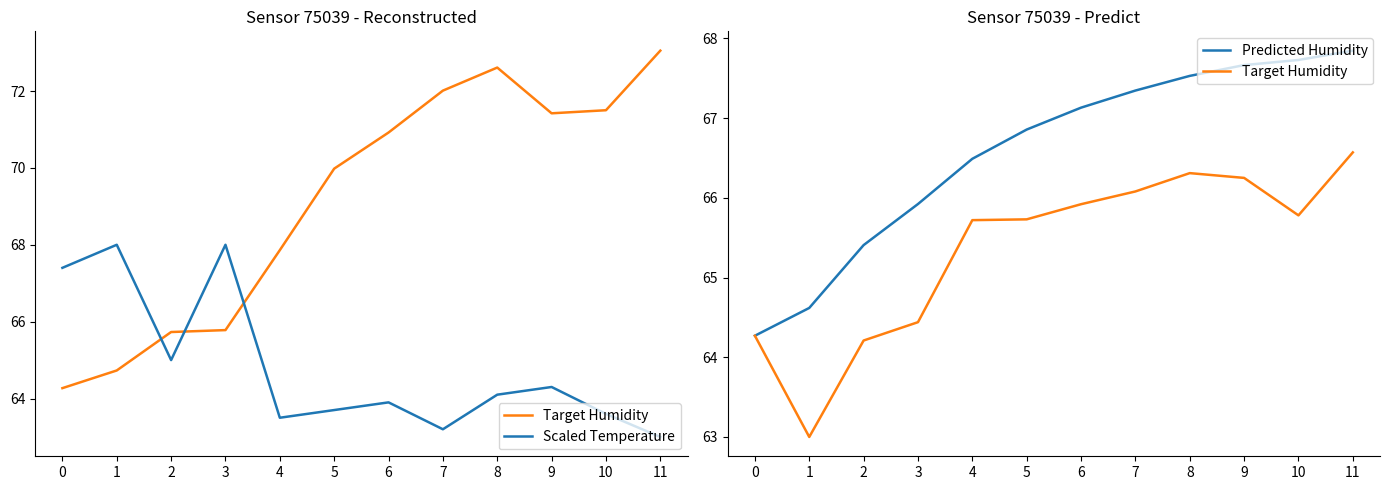

What is the difference between the highest and lowest values at 9?

3.4